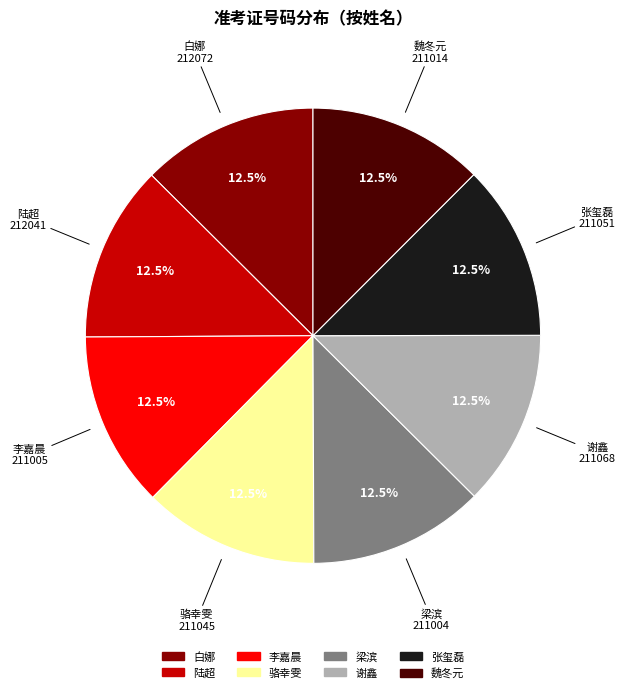

How many segments does this pie chart have?

8